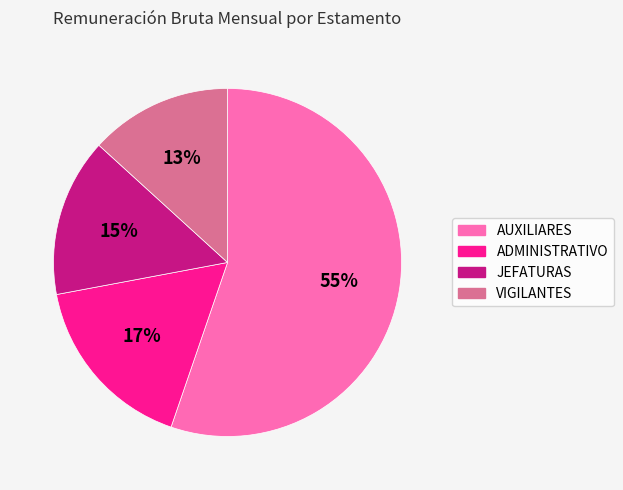

To the nearest percent, what is the difference between the largest and smallest slice percentages?

42%